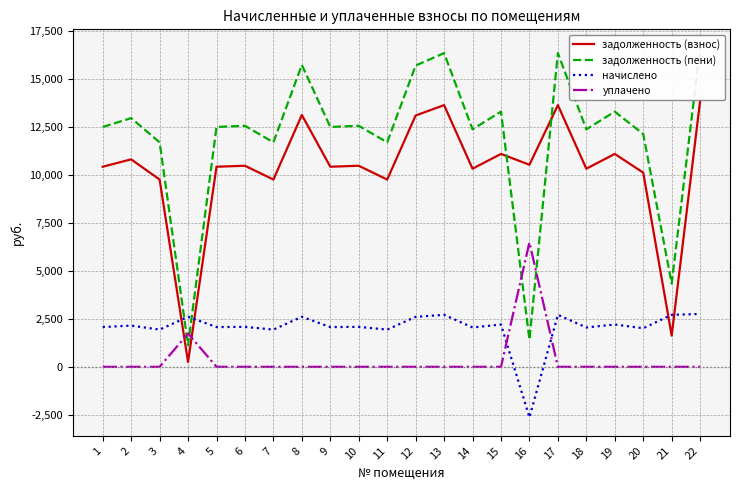

Rank the categories by начислено value from lowest to highest.

16, 3, 7, 11, 20, 14, 18, 1, 5, 9, 6, 10, 2, 15, 19, 12, 4, 8, 13, 17, 21, 22